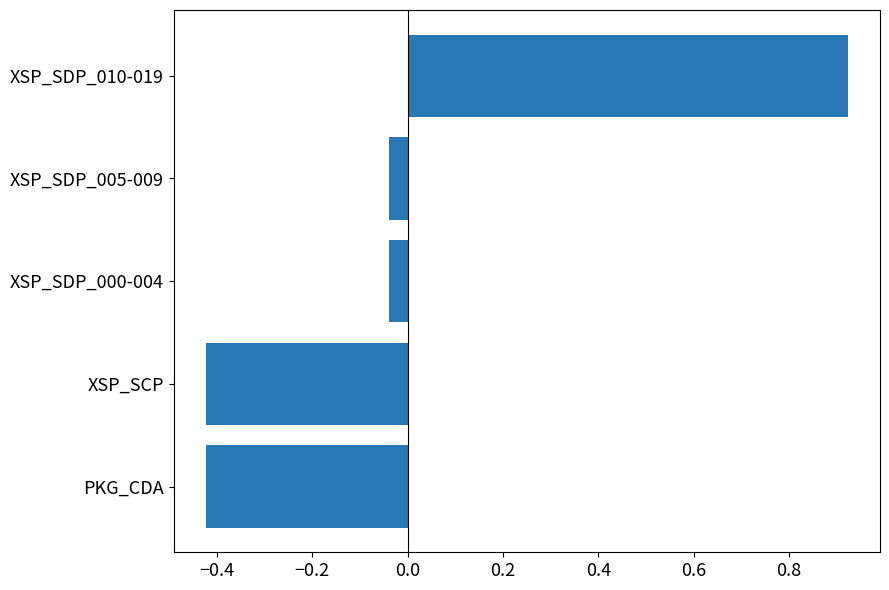

What is the difference between the values at XSP_SDP_005-009 and XSP_SDP_010-019?

1.0